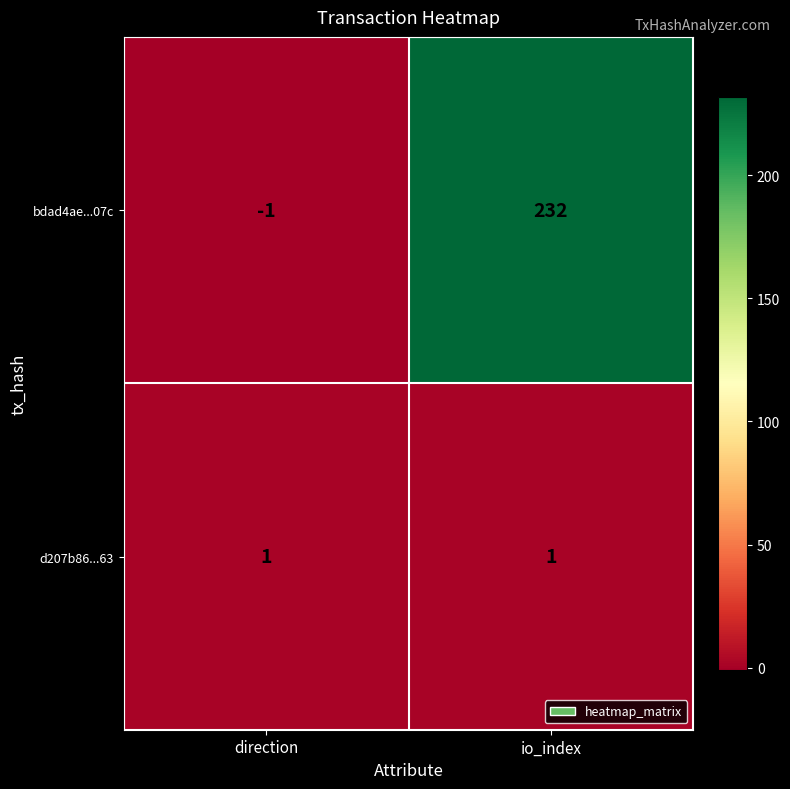

Reading right to left, list all the values displayed in this chart.

bdad4ae...07c: 232	-1
d207b86...63: 1	1